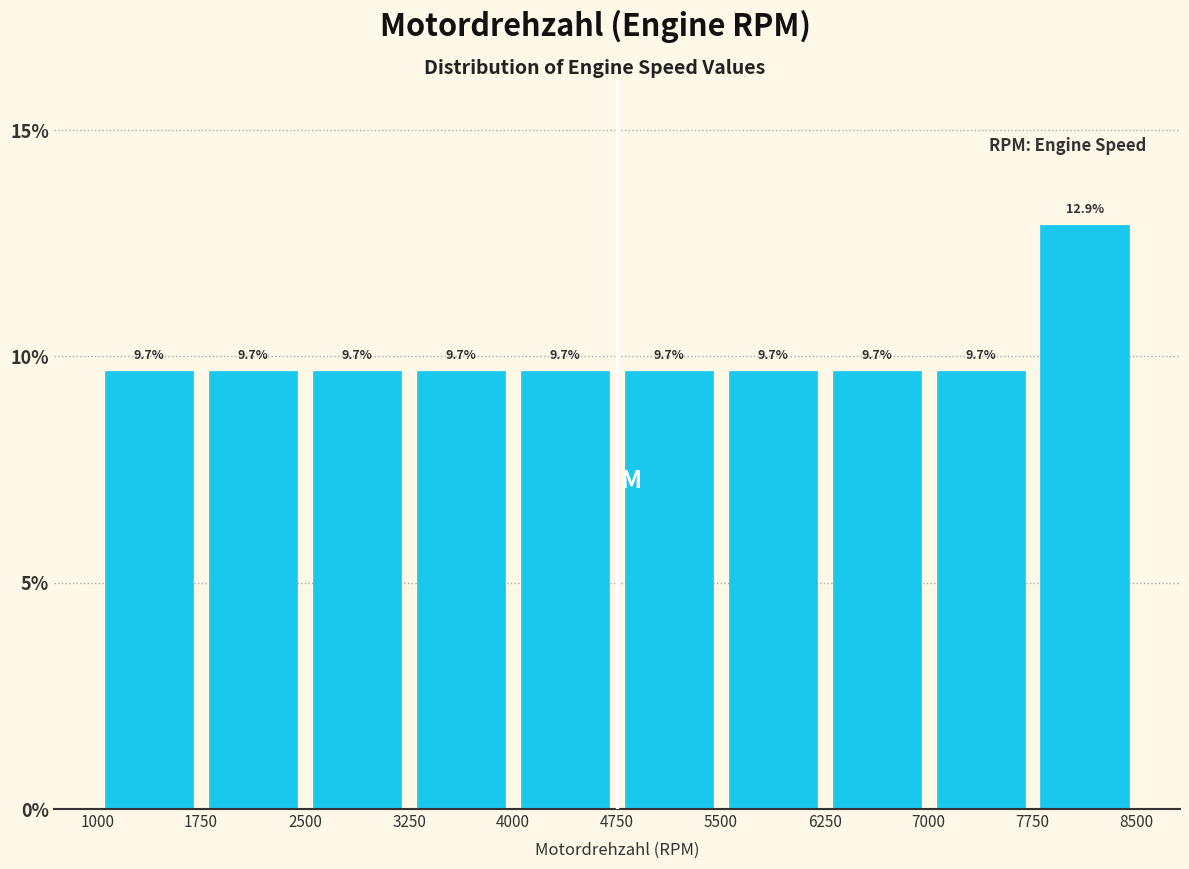

How tall is the bar that spans 2500 to 3250 on the x-axis?

9.7